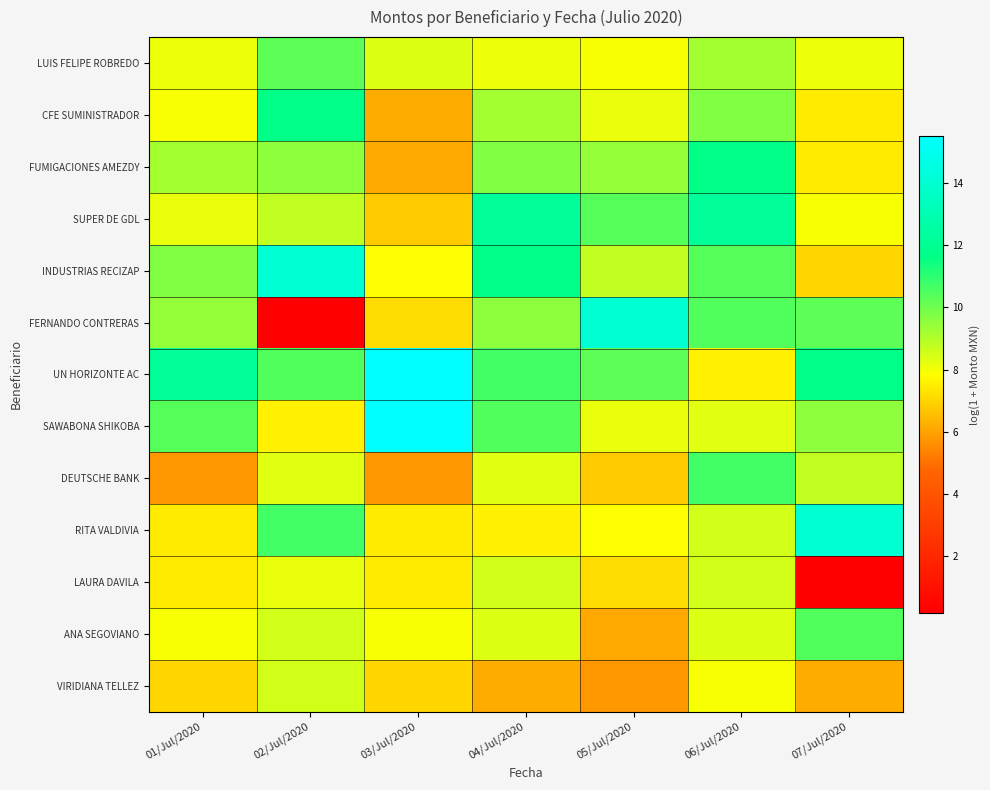

What is the total value across all series at 04/Jul/2020?

120.4